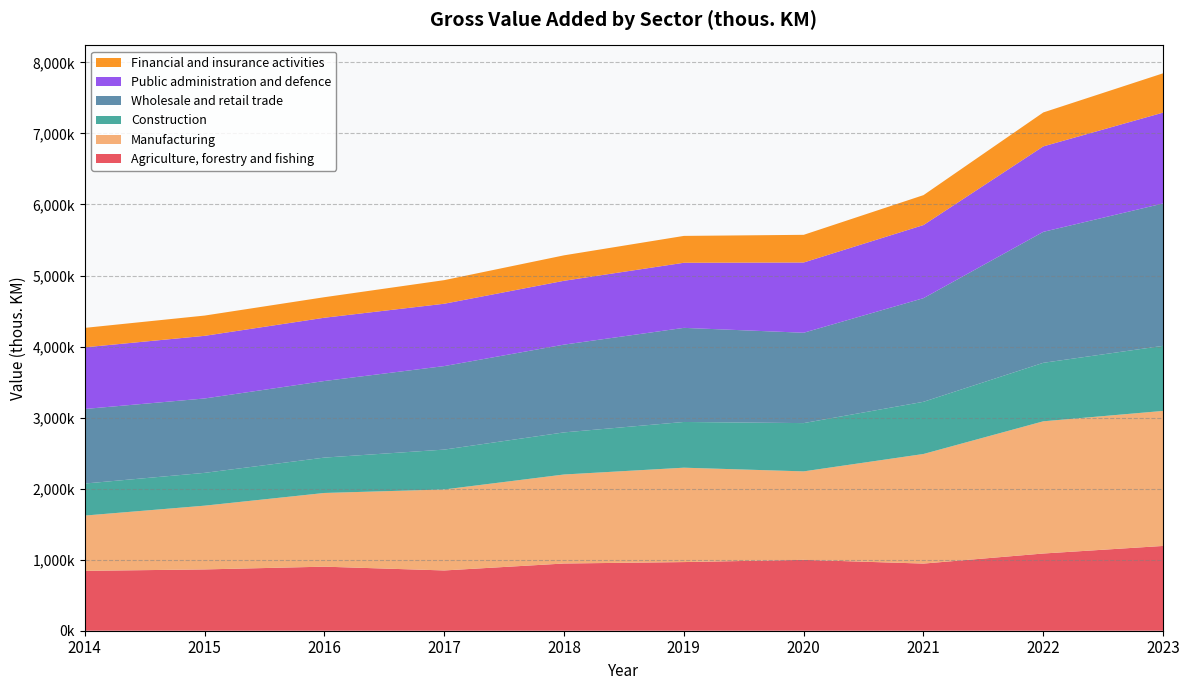

Reading left to right, list all the values displayed in this chart.

Agriculture, forestry and fishing: 2014=842790	2015=862895	2016=901681	2017=848366	2018=946166	2019=966370	2020=997631	2021=945094	2022=1086917	2023=1193460
Manufacturing: 2014=778250	2015=897455	2016=1037491	2017=1140152	2018=1252955	2019=1328546	2020=1245526	2021=1542865	2022=1861117	2023=1900834
Construction: 2014=450870	2015=461892	2016=497969	2017=561088	2018=592729	2019=643664	2020=679485	2021=734600	2022=823223	2023=915842
Wholesale and retail trade: 2014=1049518	2015=1047003	2016=1077921	2017=1175666	2018=1235476	2019=1324630	2020=1271948	2021=1458779	2022=1843525	2023=2004046
Public administration and defence: 2014=867868	2015=881769	2016=890852	2017=877566	2018=898712	2019=916431	2020=988993	2021=1029161	2022=1203039	2023=1279446
Financial and insurance activities: 2014=273858	2015=285212	2016=289090	2017=332148	2018=358279	2019=378121	2020=389300	2021=421155	2022=477796	2023=553233